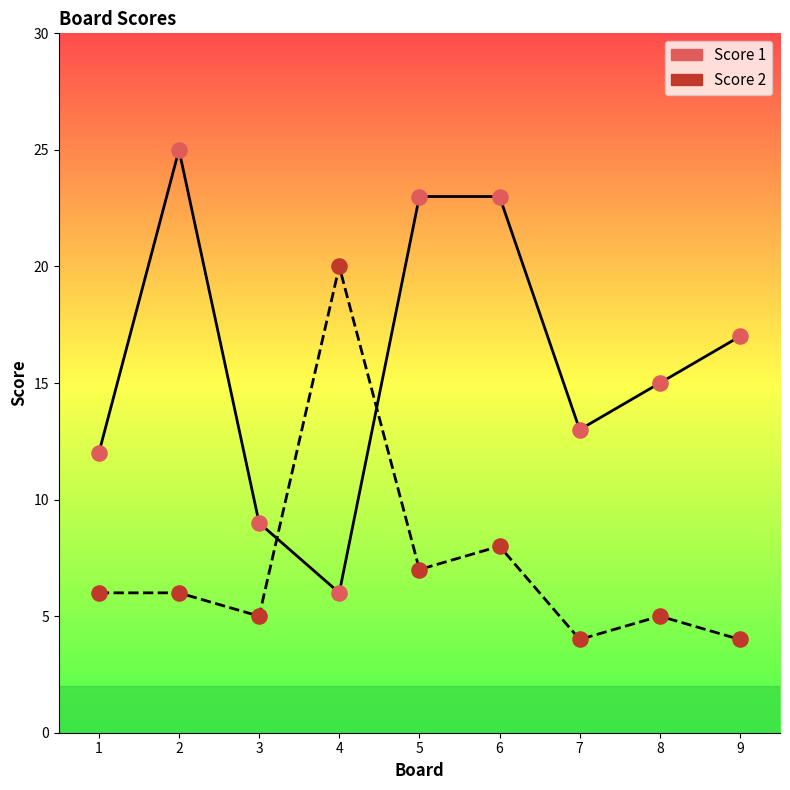

Is the value of Score 1 at 4 greater than the value of Score 2 at 5?

No